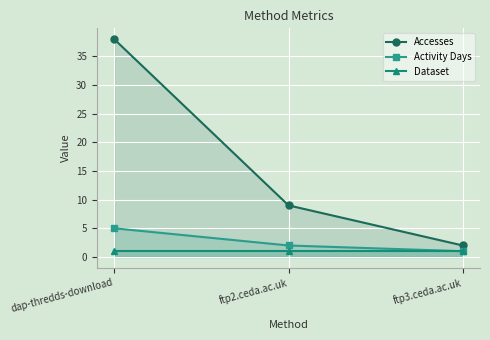

The Accesses series shows 1 at ftp3.ceda.ac.uk. True or false?

False